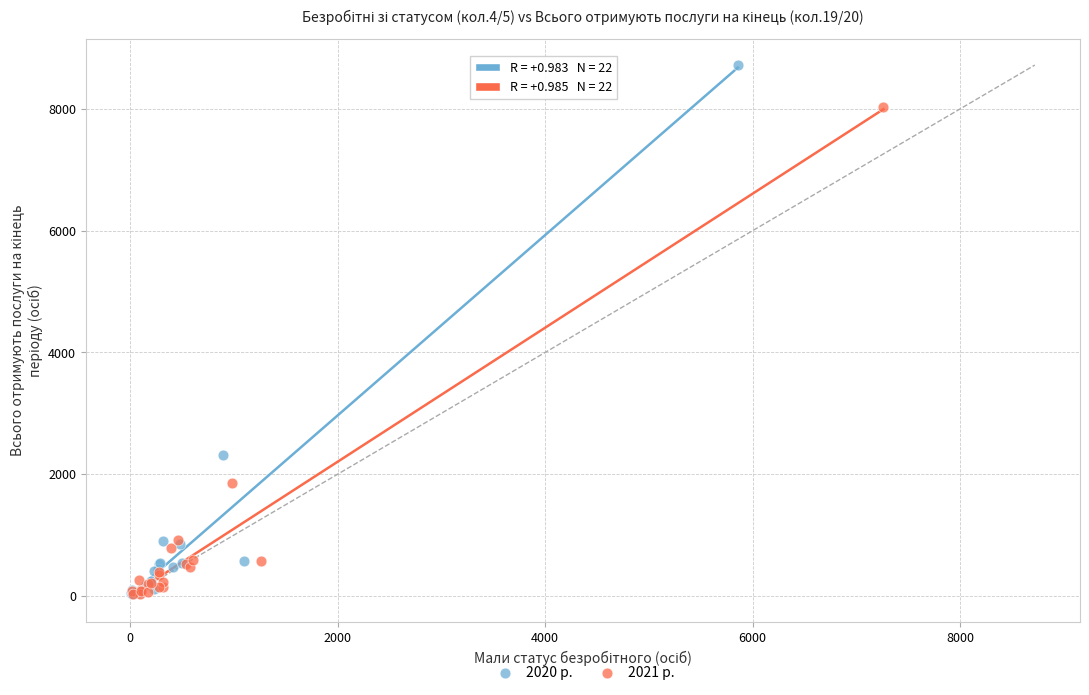

Which series has the widest spread of Y values?

2020 р.